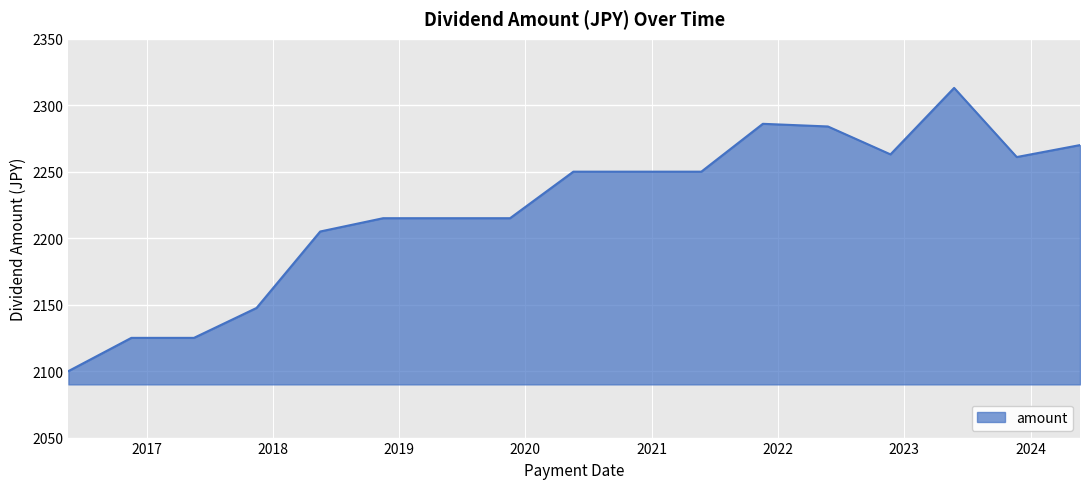

What is the greatest value displayed?

2313.0